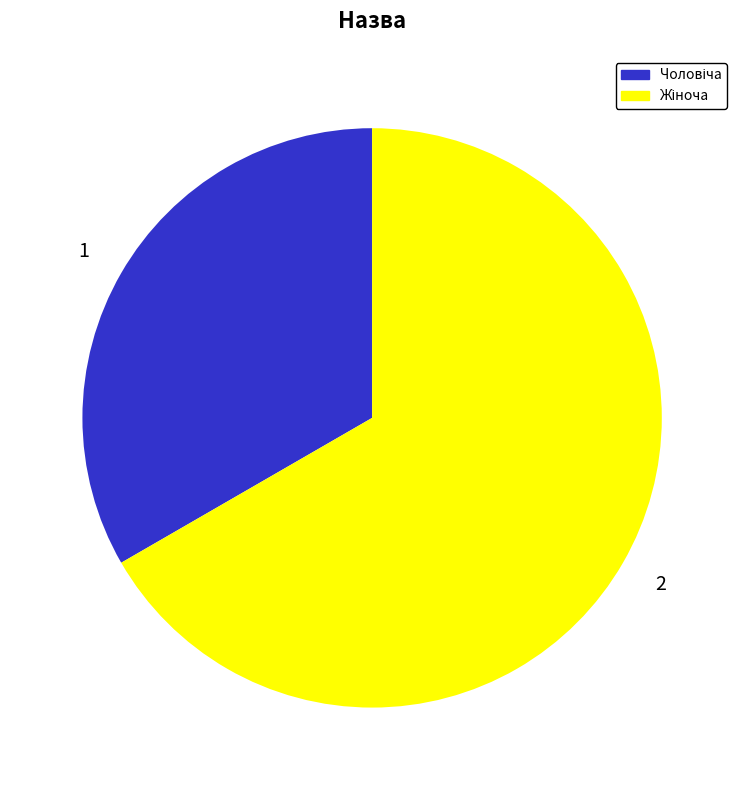

Does any single category account for the majority?

Yes